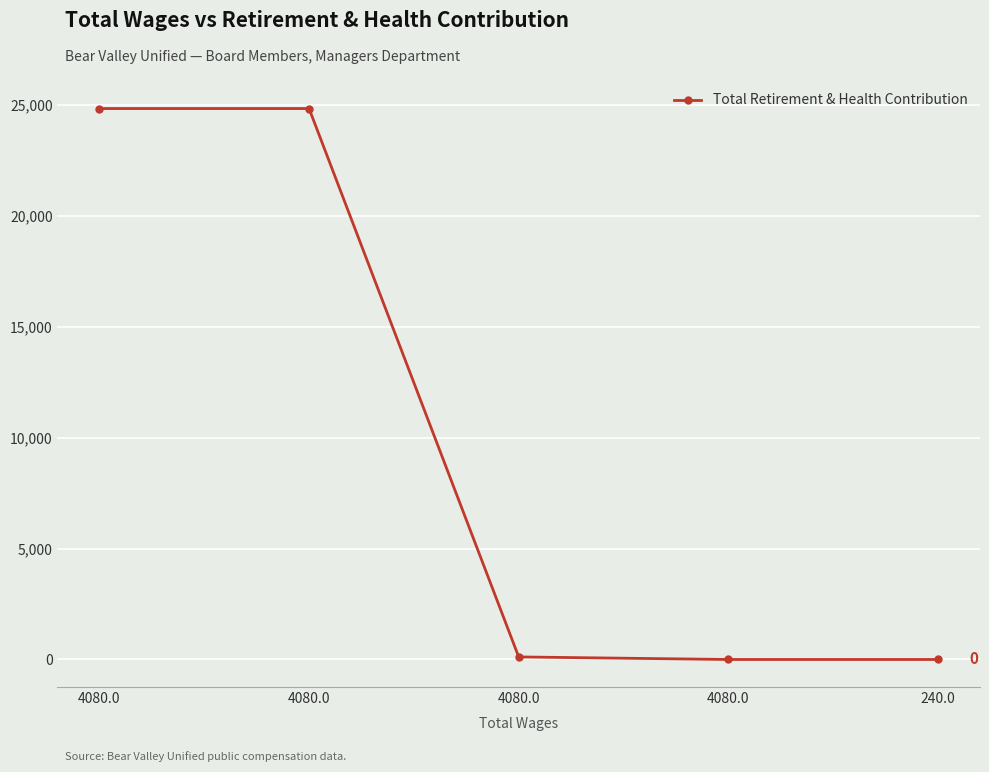

List the labels in order of value, largest first.

4080.0, 4080.0, 4080.0, 4080.0, 240.0